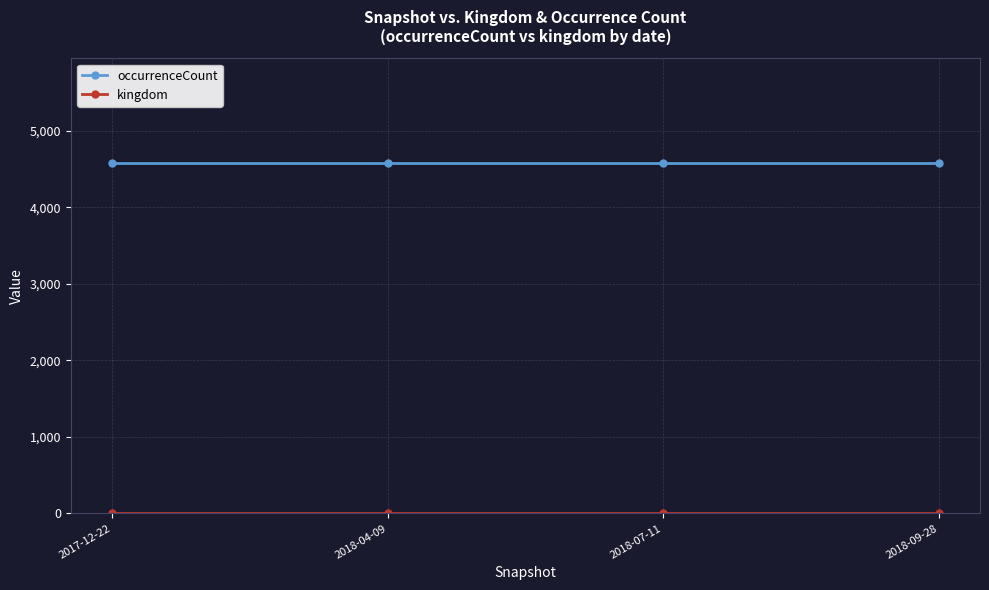

What is the label of the 2nd point from the left?

2018-04-09